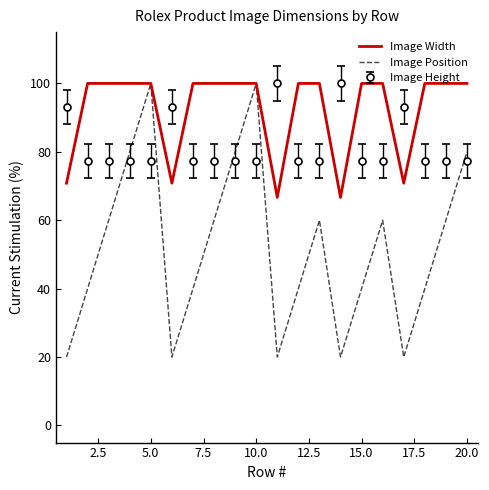

List the series in order of their overall mean, lowest first.

Image Position, Image Height, Image Width